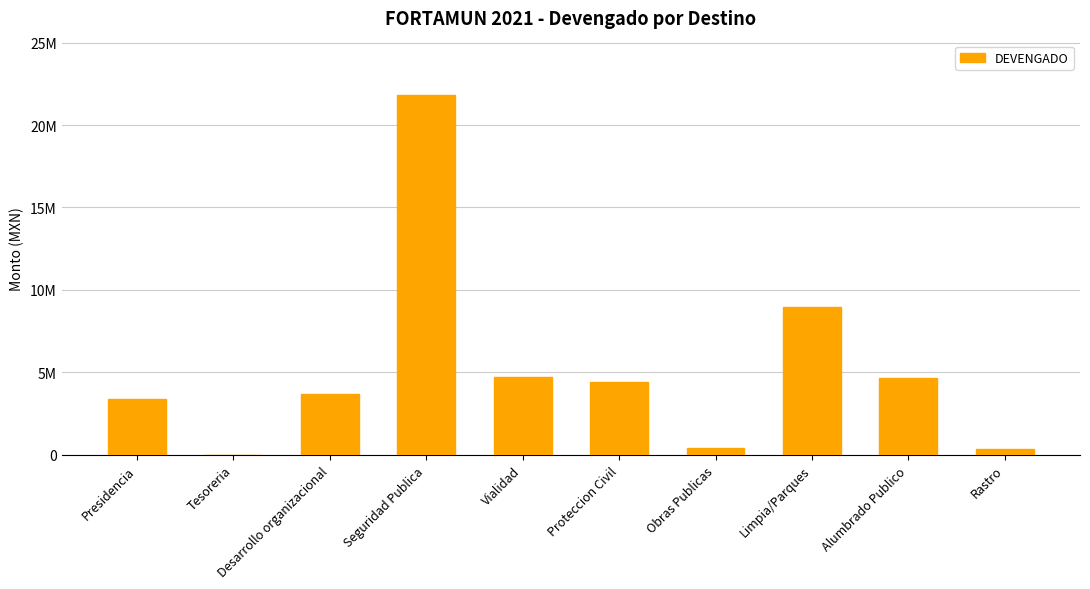

Rank the categories by value from lowest to highest.

Tesoreria, Rastro, Obras Publicas, Presidencia, Desarrollo organizacional, Proteccion Civil, Alumbrado Publico, Vialidad, Limpia/Parques, Seguridad Publica